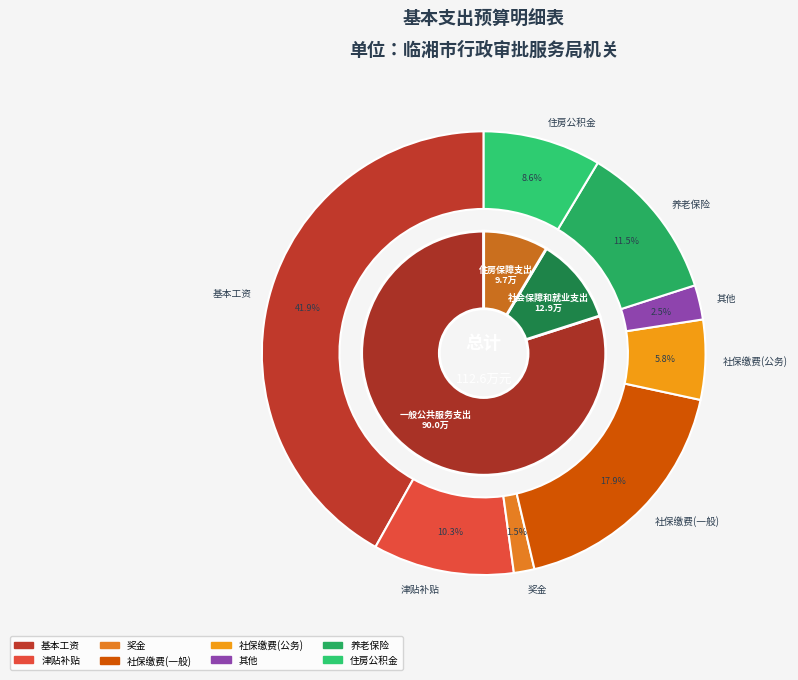

Which category has the biggest portion of the pie?

一般公共服务支出